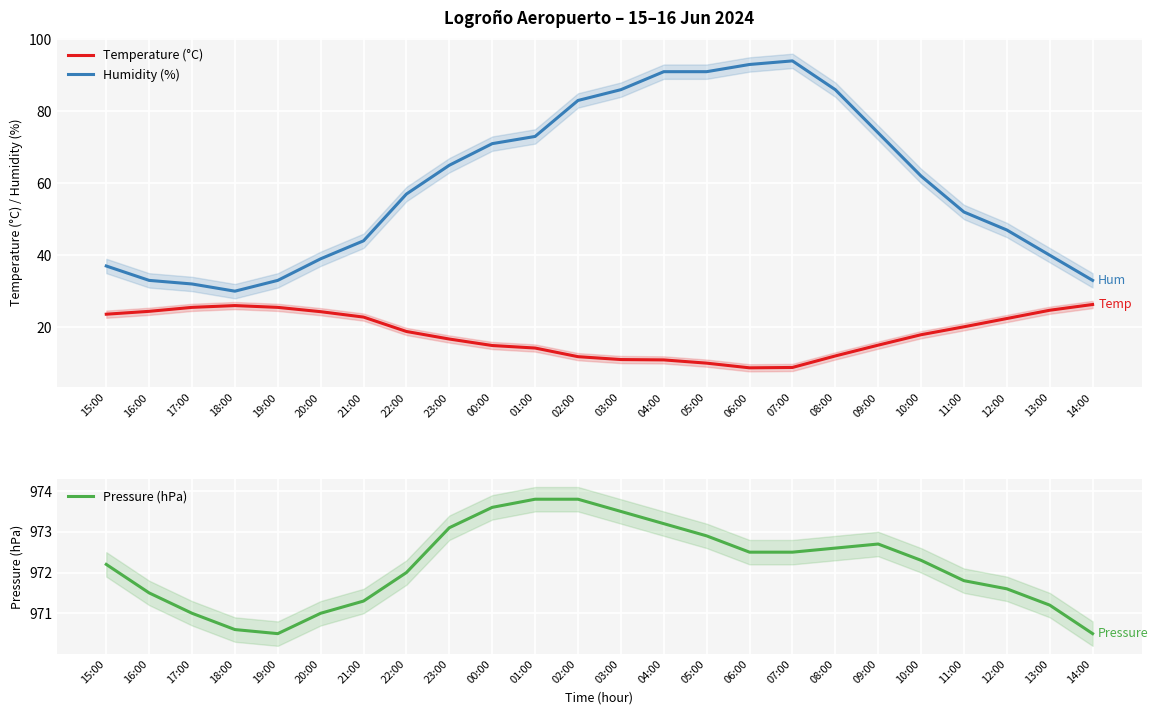

List the series in order of their peak value, highest first.

Pressure (hPa), Humidity (%), Temperature (°C)